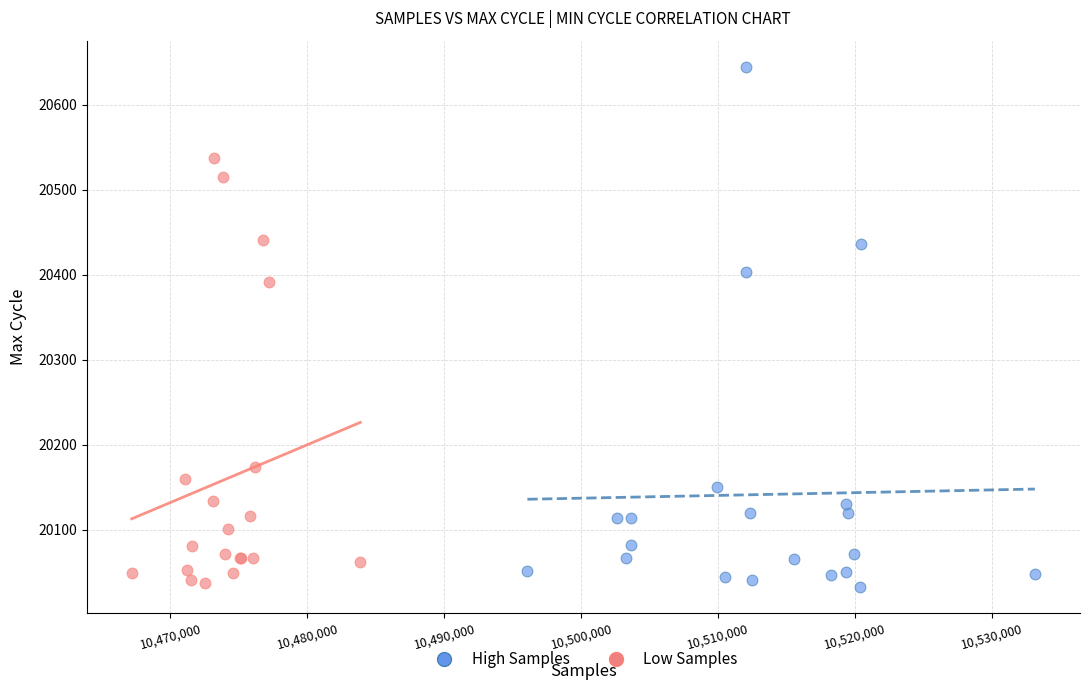

What are all the series names shown in the legend?

High Samples, Low Samples